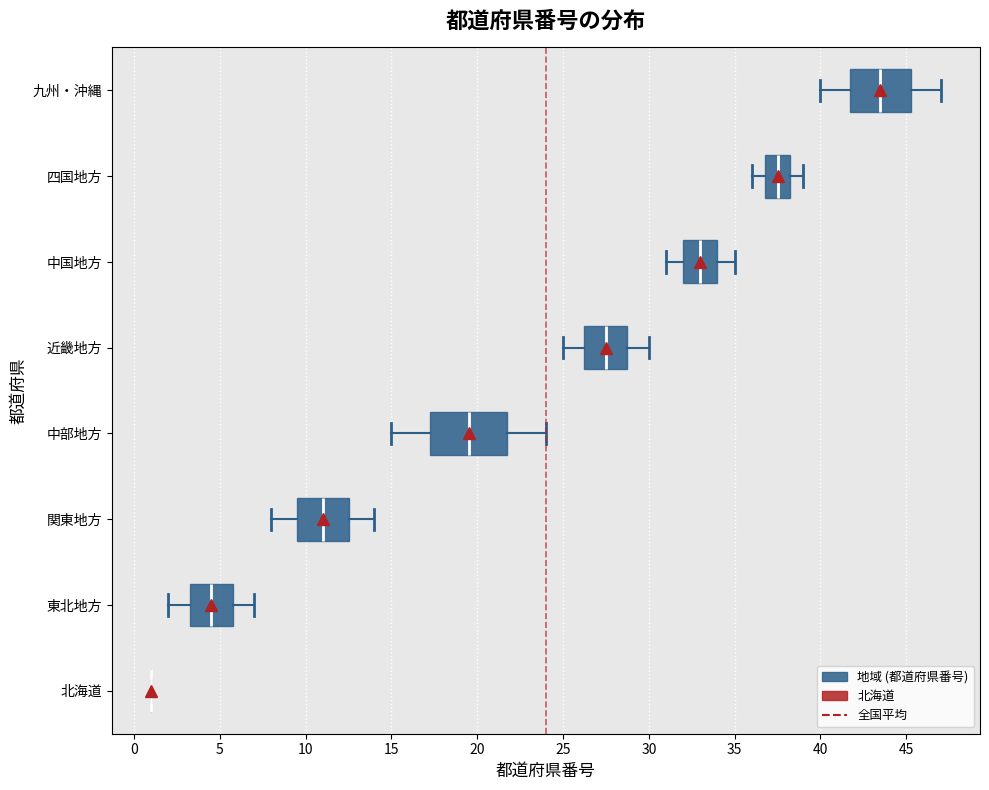

Reading bottom to top, read every box against the x-axis: the position of its median line, the range the box covers, and the ends of its whiskers. The values are not printed on the chart, so give them approximately, as read against the axis.

北海道: box collapsed to a line at 1.0, whiskers 1.0 to 1.0
東北地方: median 4.5, box 3.5 to 6.0, whiskers 2.0 to 7.0
関東地方: median 11.0, box 9.5 to 12.5, whiskers 8.0 to 14.0
中部地方: median 19.5, box 17.5 to 22.0, whiskers 15.0 to 24.0
近畿地方: median 27.5, box 26.5 to 29.0, whiskers 25.0 to 30.0
中国地方: median 33.0, box 32.0 to 34.0, whiskers 31.0 to 35.0
四国地方: median 37.5, box 37.0 to 38.5, whiskers 36.0 to 39.0
九州・沖縄: median 43.5, box 42.0 to 45.5, whiskers 40.0 to 47.0